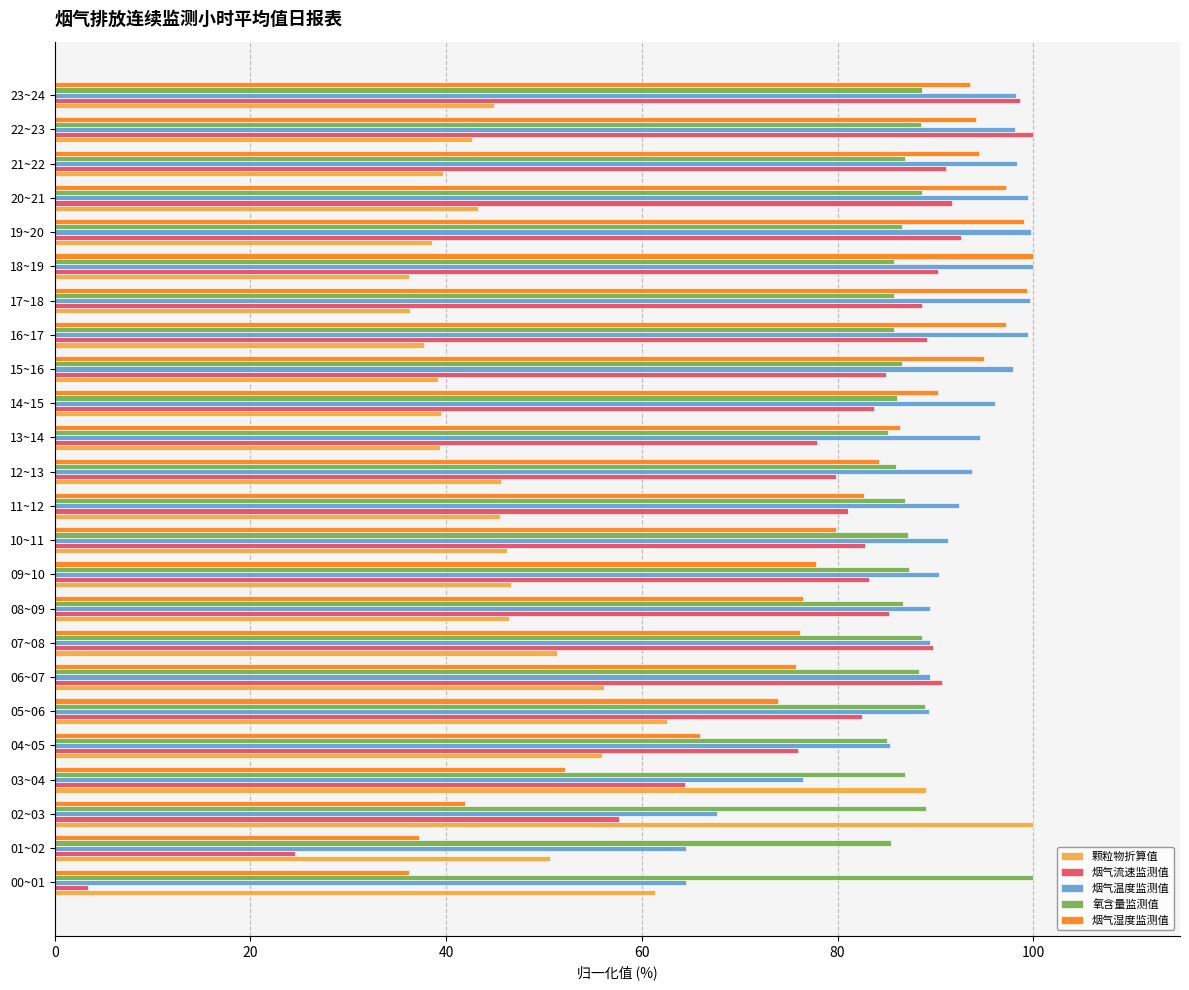

What is the total value across all series at 09~10?

385.3